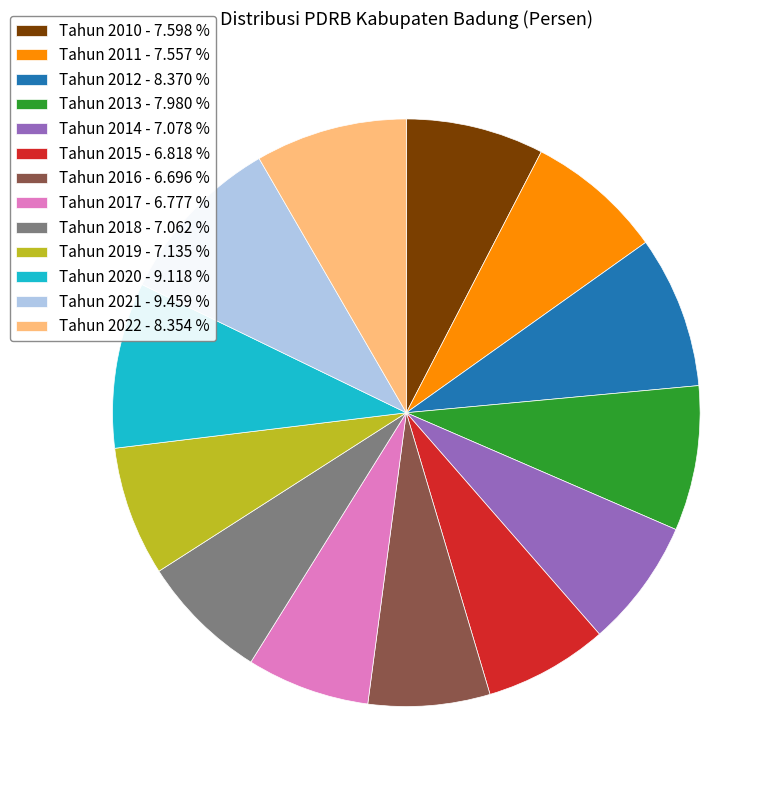

Which has a higher value, Tahun 2015 or Tahun 2012?

Tahun 2012